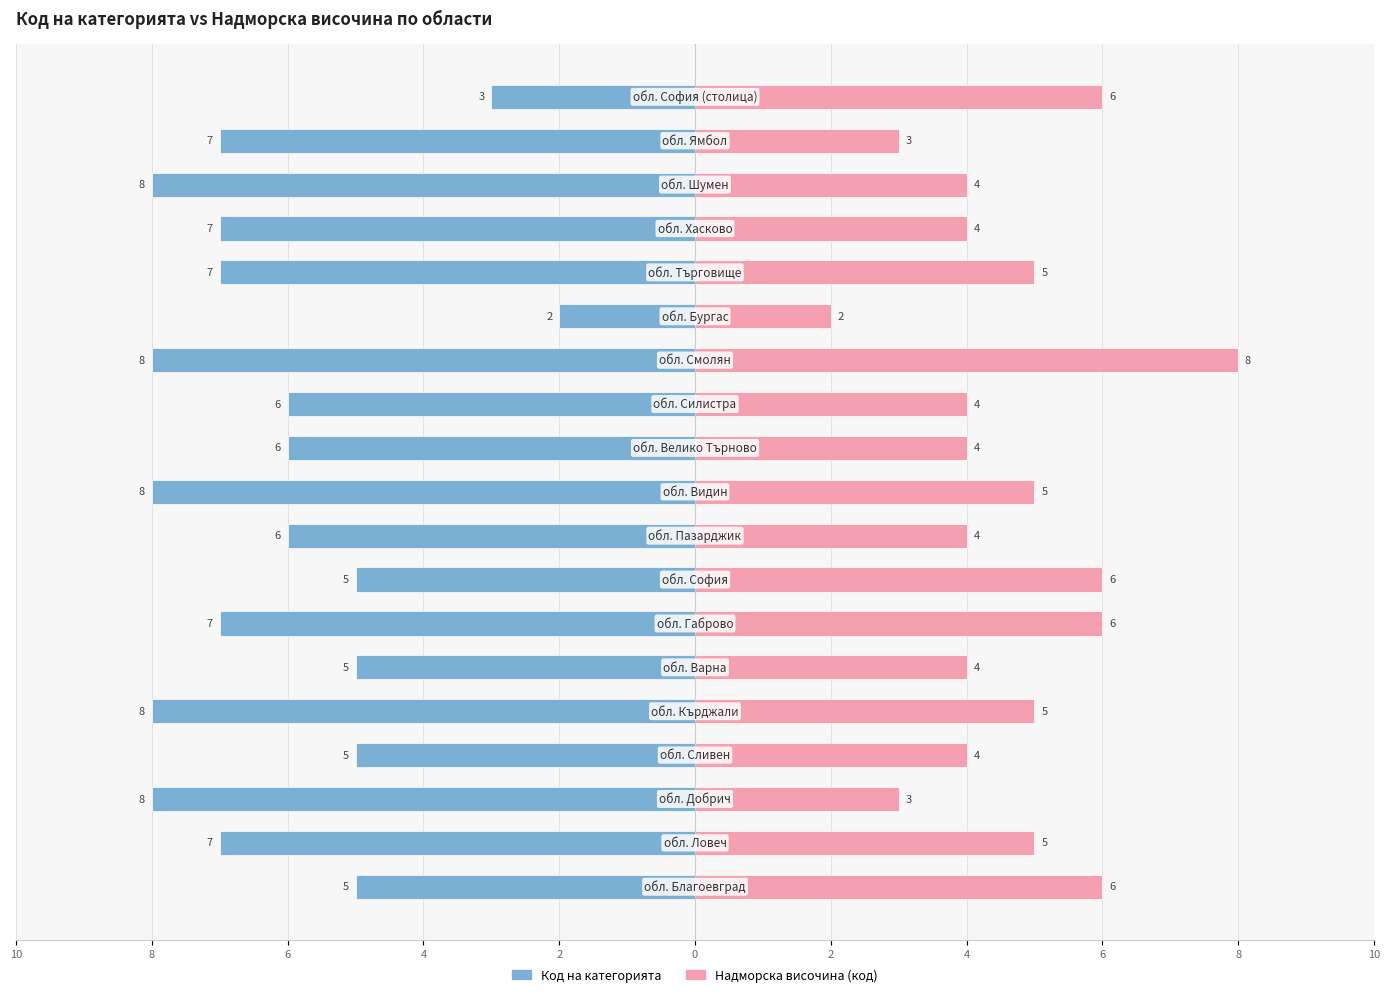

What is the difference between the maximum and minimum values in the Надморска височина (код) series?

6